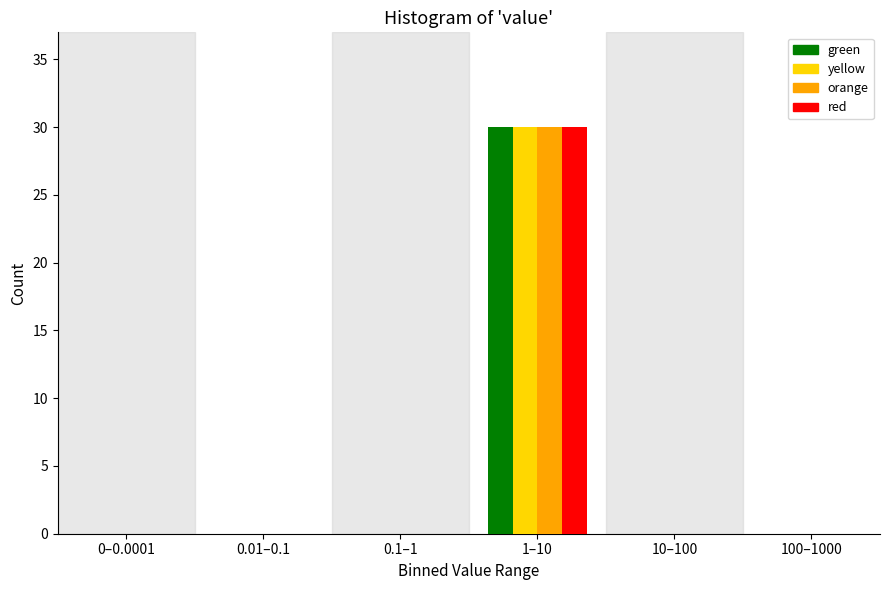

Reading right to left, extract all data points from this chart.

green: 100–1000=0	10–100=0	1–10=30	0.1–1=0	0.01–0.1=0	0–0.0001=0
yellow: 100–1000=0	10–100=0	1–10=30	0.1–1=0	0.01–0.1=0	0–0.0001=0
orange: 100–1000=0	10–100=0	1–10=30	0.1–1=0	0.01–0.1=0	0–0.0001=0
red: 100–1000=0	10–100=0	1–10=30	0.1–1=0	0.01–0.1=0	0–0.0001=0